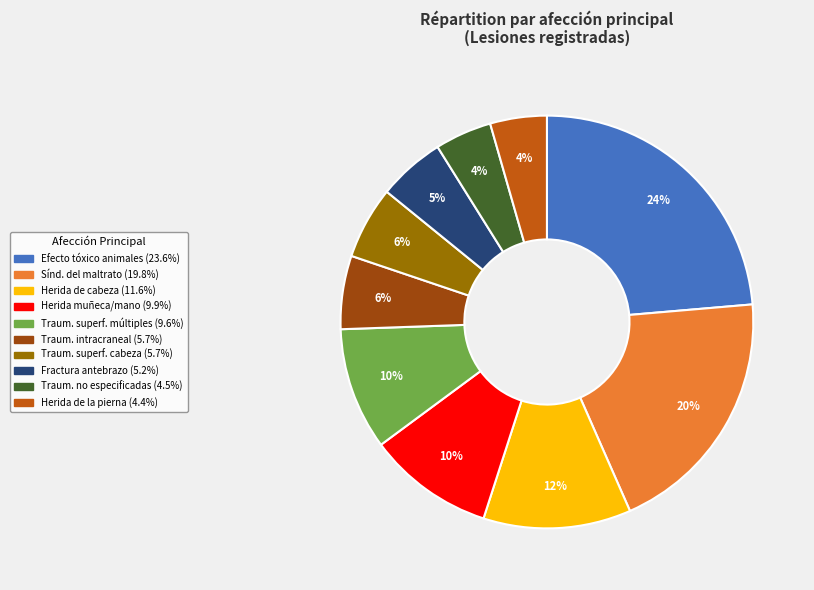

Does any single category account for the majority?

No